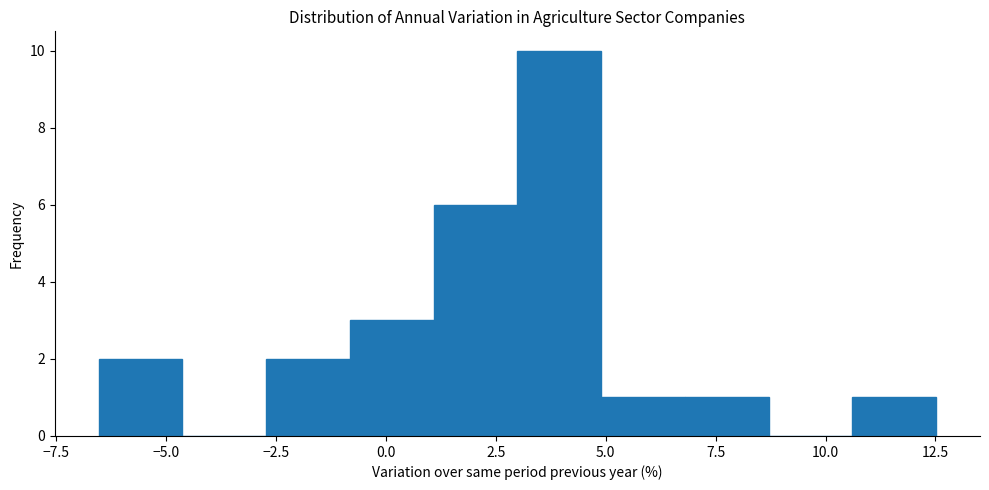

Read against the x-axis, roughly where is the centre of the tallest bar?

4.0